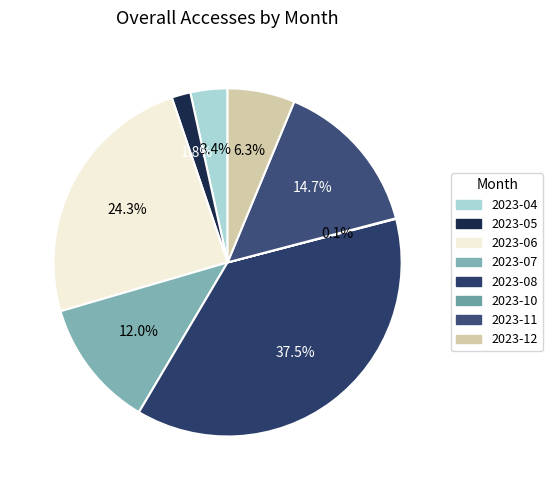

What portion of the pie excludes 2023-12?

93.7%